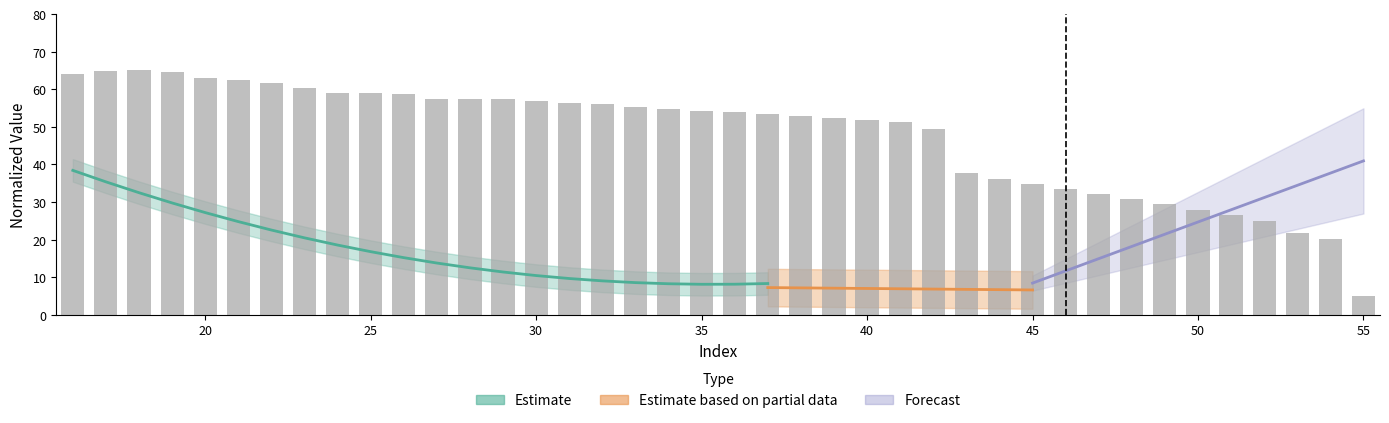

What is the minimum value shown in the chart?

5.0